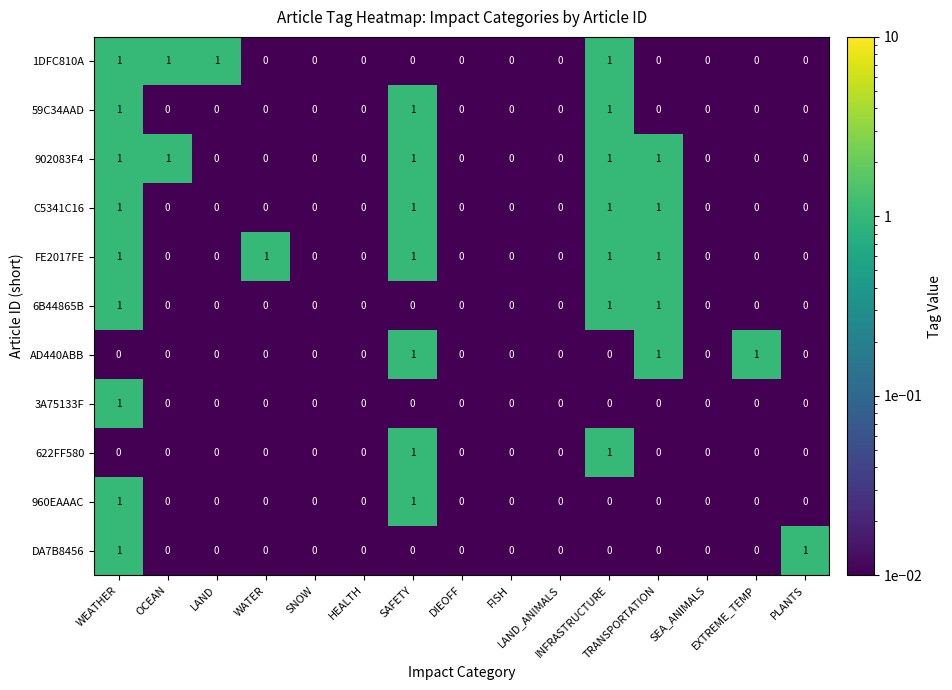

How many 59C34AAD values are between 0 and 1?

15